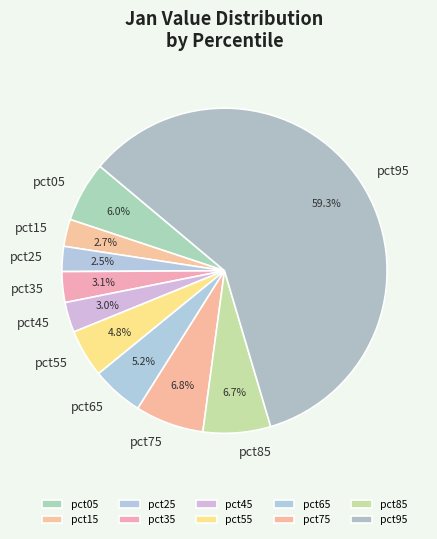

Is there any slice that represents more than half of the pie?

Yes